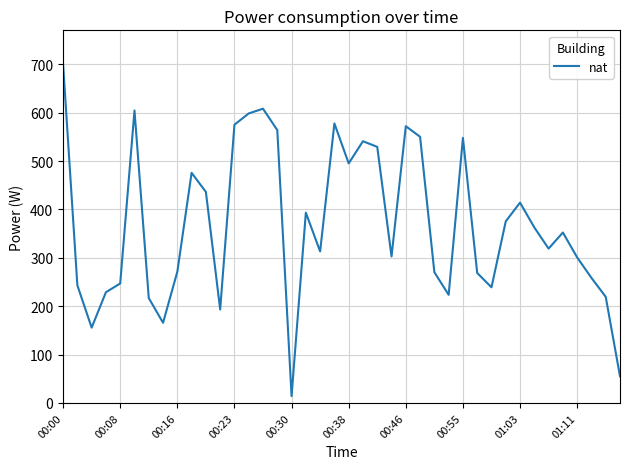

What is the difference between the maximum and minimum values?

686.3